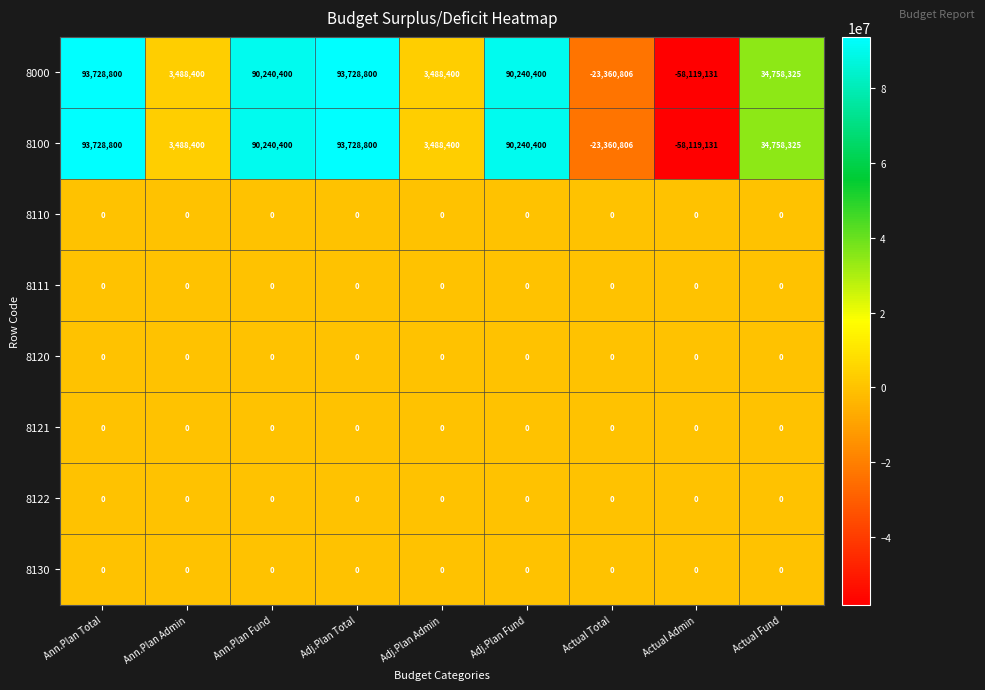

True or false: 8121 has a value of 0 at Actual Admin.

True